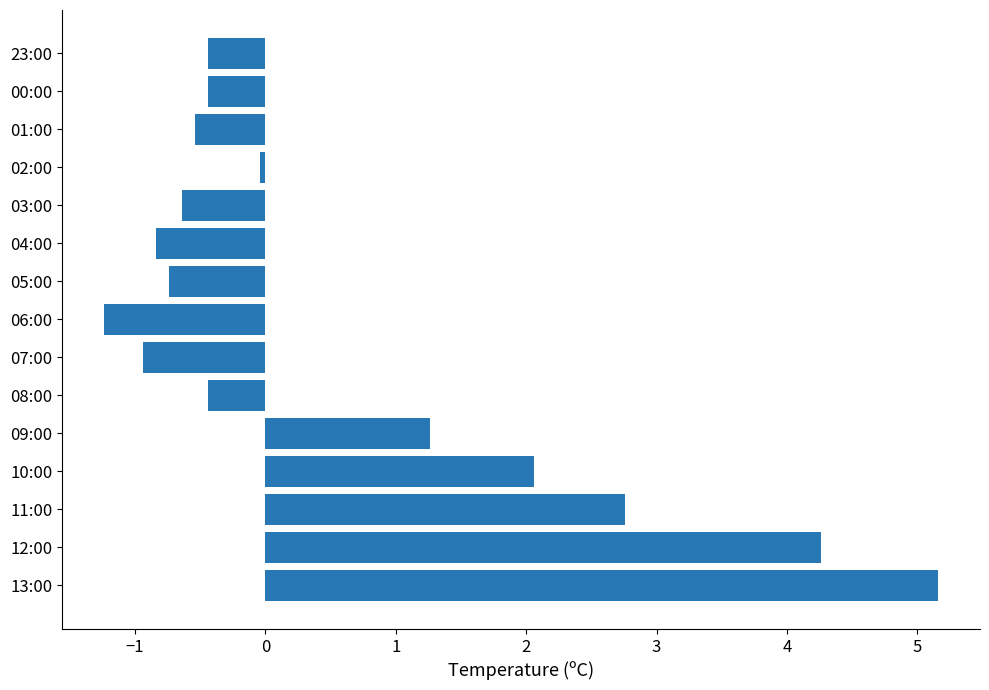

What is the change in value from 08:00 to 04:00?

-0.4